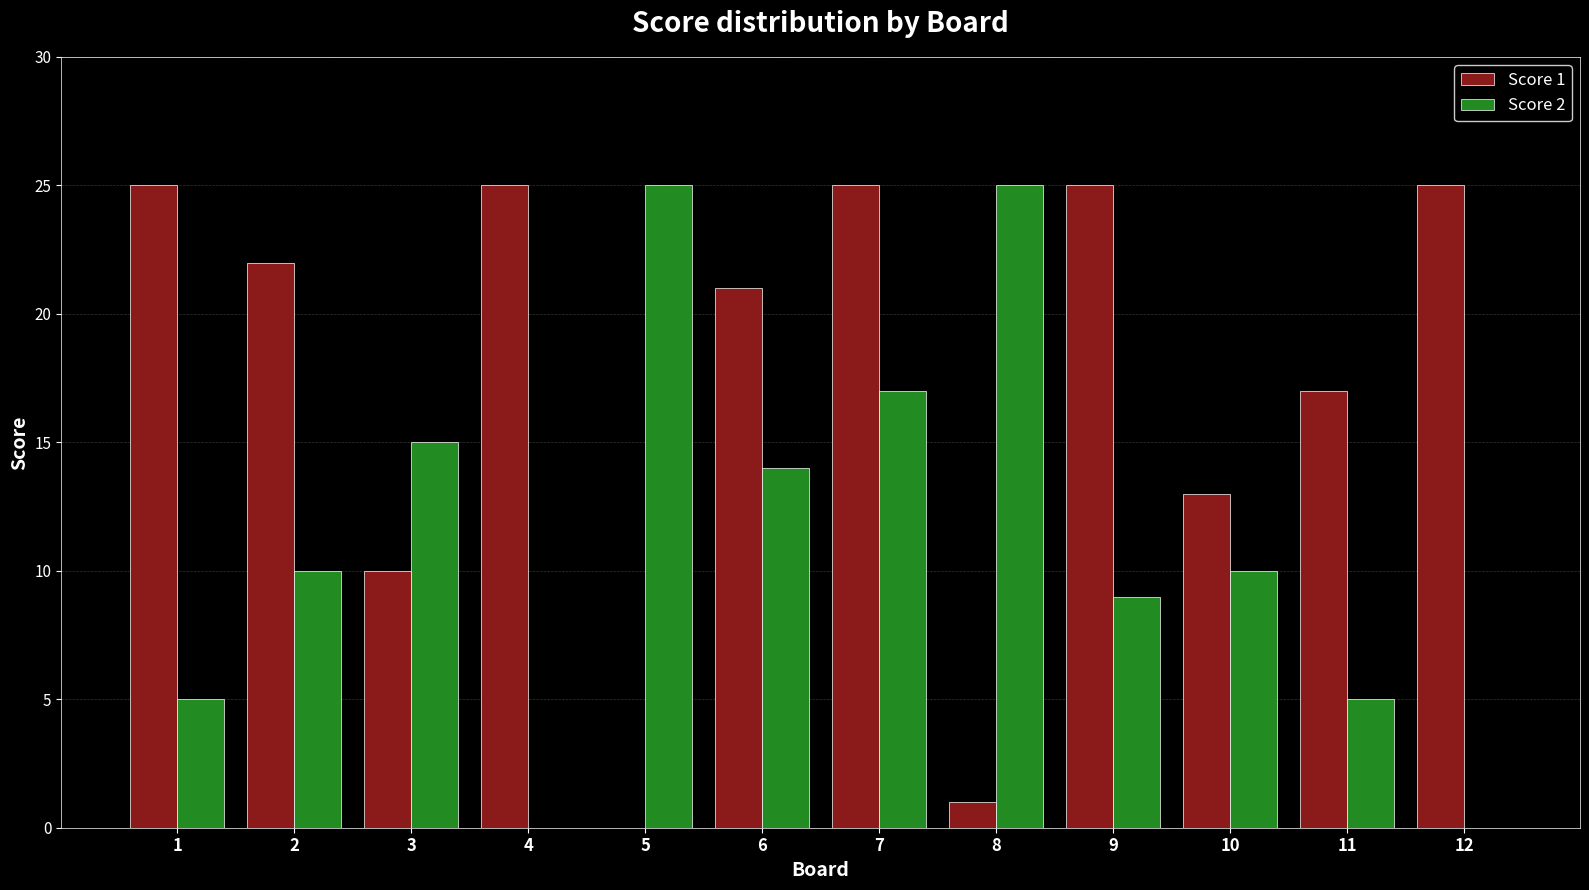

Count the number of data series in this chart.

2